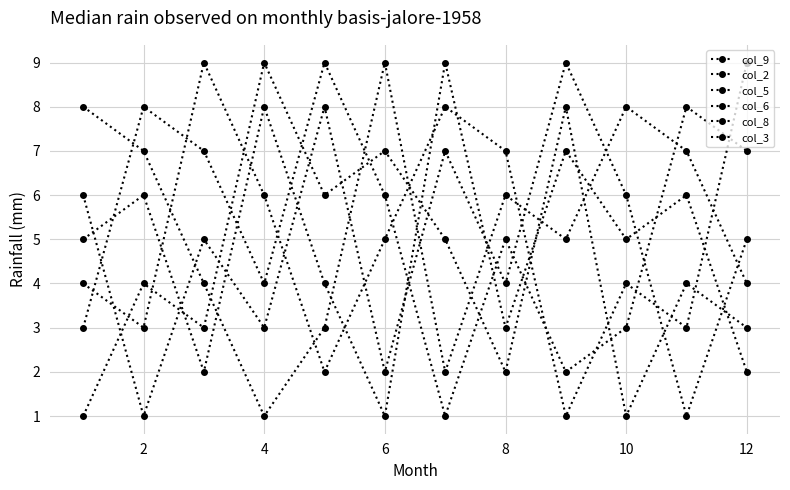

Rank the categories by col_9 value from highest to lowest.

6, 8, 8, 4, 10, 2, 9, 10, 7, 6, 11, 12